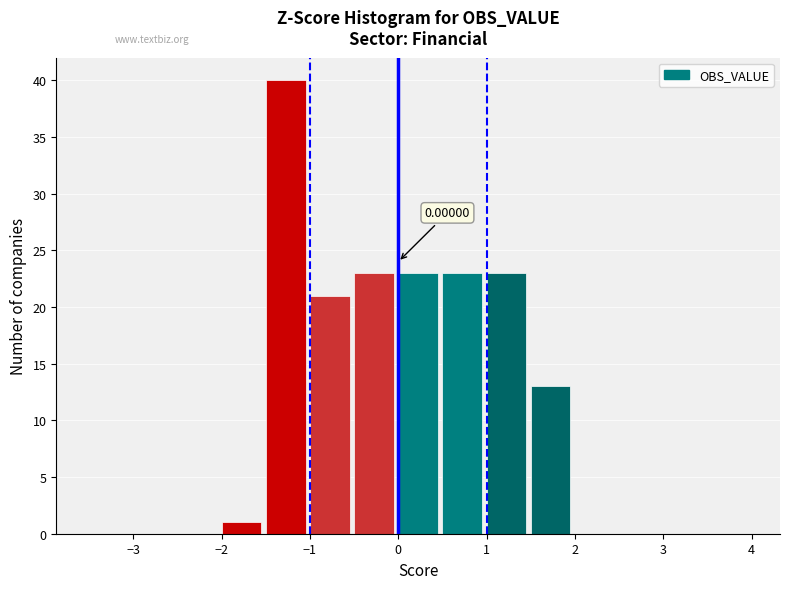

Over which range of the x-axis is the bar tallest?

-1.5 to -1.0